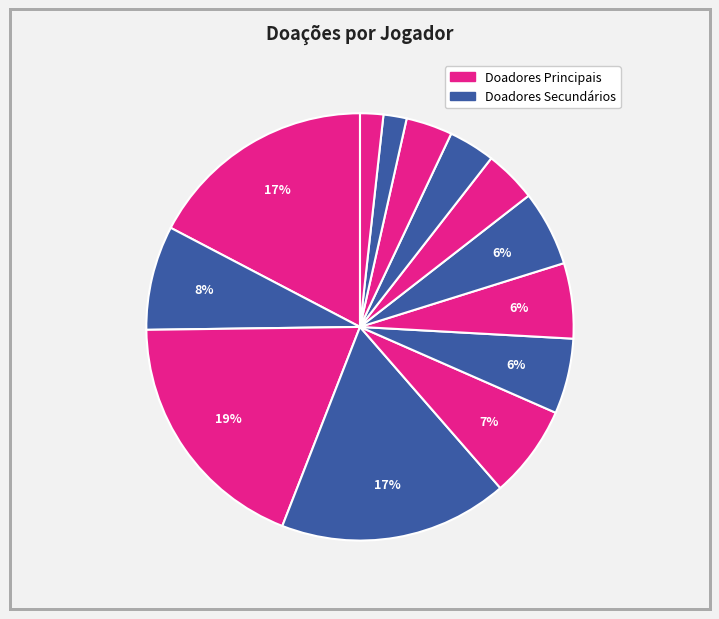

Count the number of slices in the pie.

13